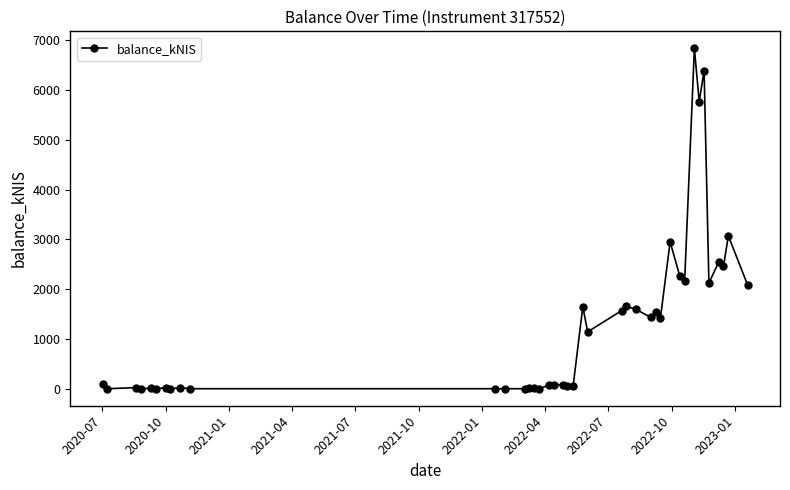

What is the average value?

1279.4